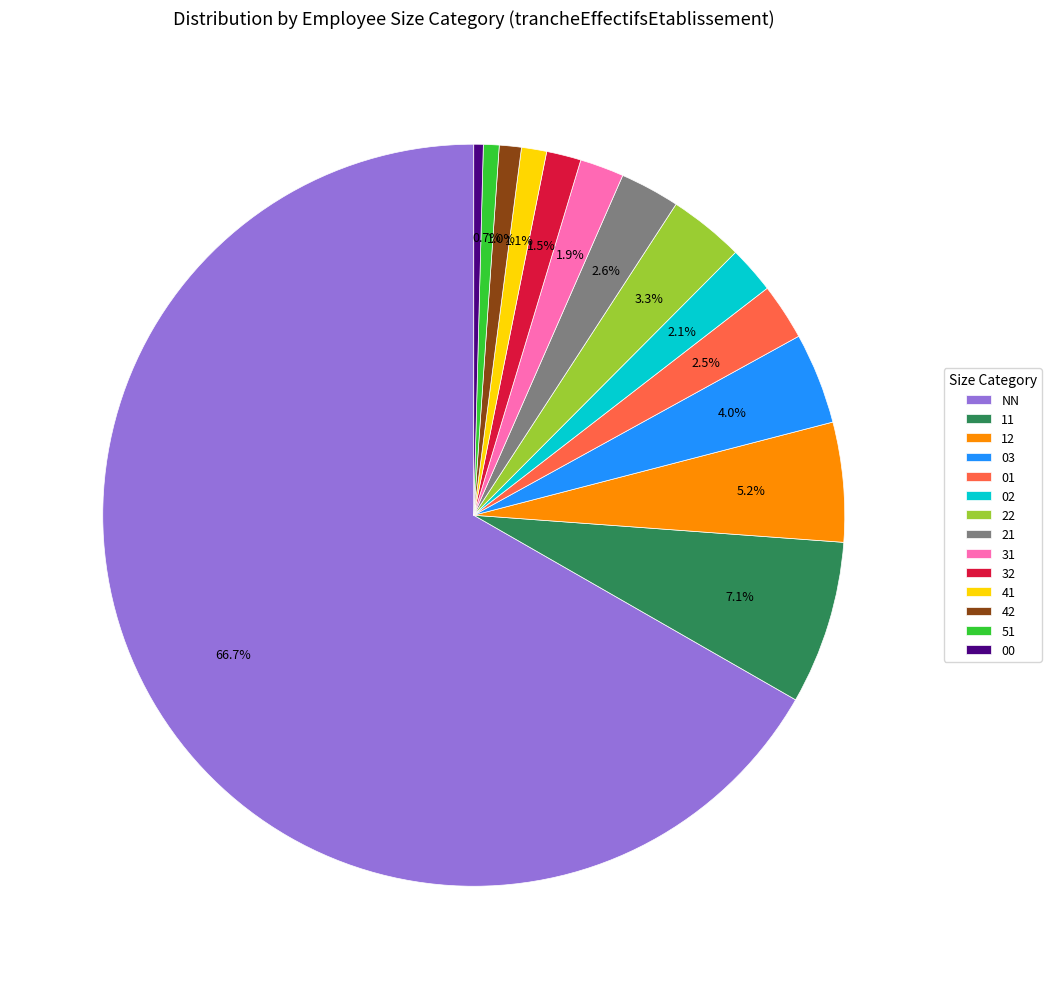

To the nearest percent, what is the difference between the 31 and 12 slice percentages?

3%